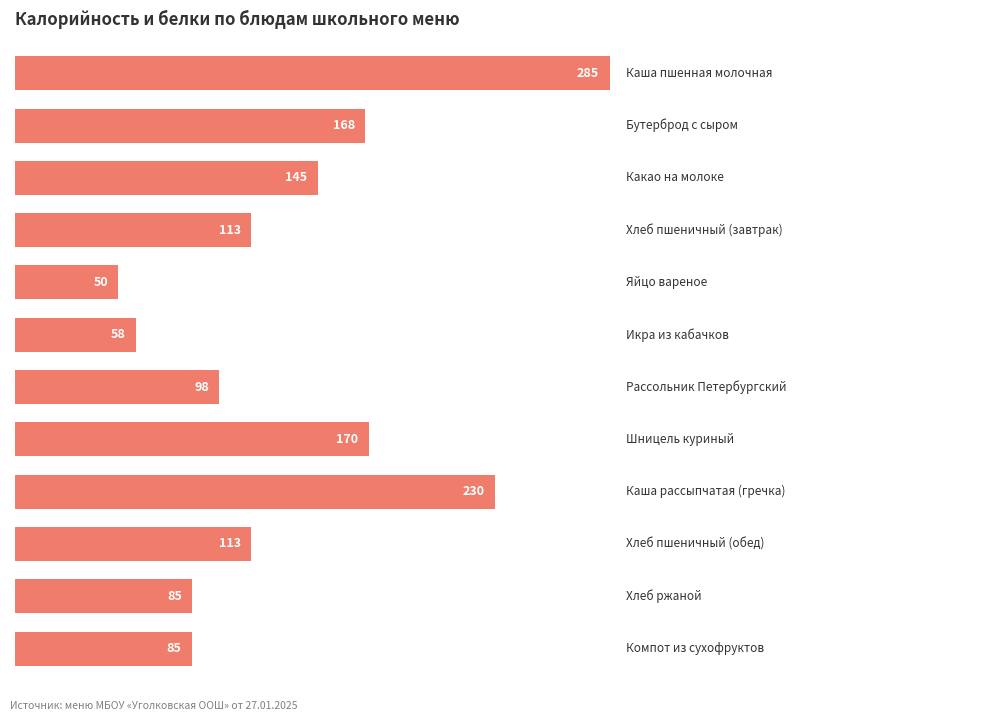

What is the average value?

133.3